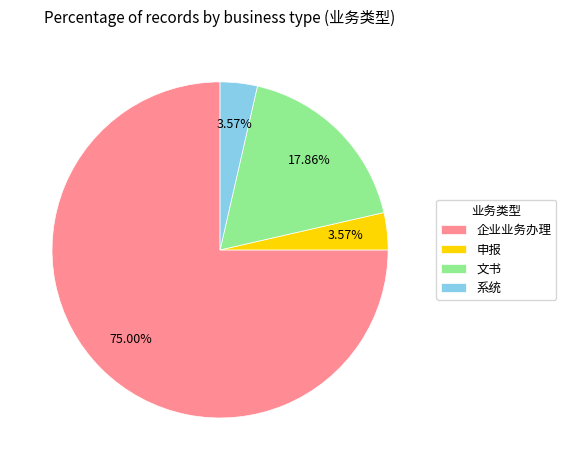

Is there a majority slice in this chart?

Yes